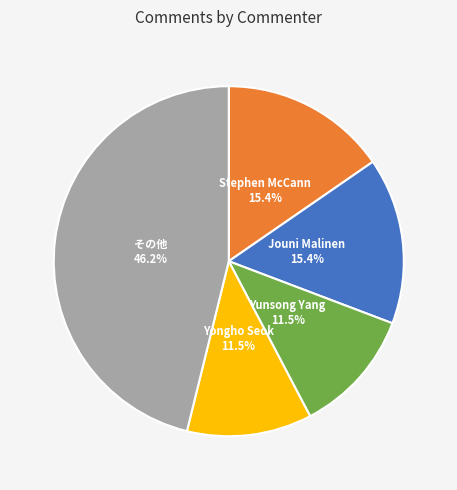

Is there any slice that represents more than half of the pie?

No